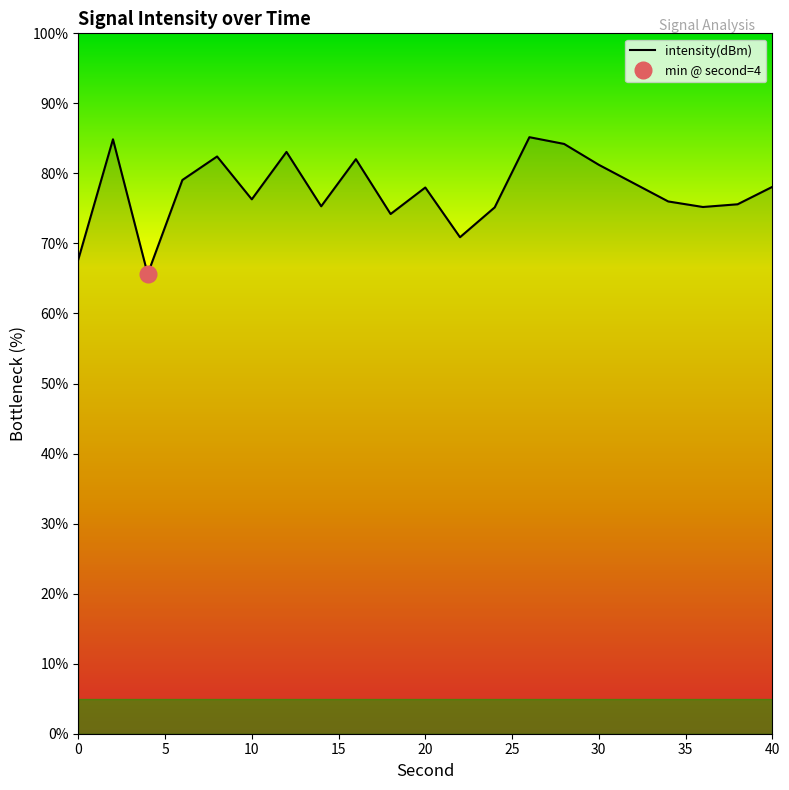

What is the greatest value displayed?

85.2